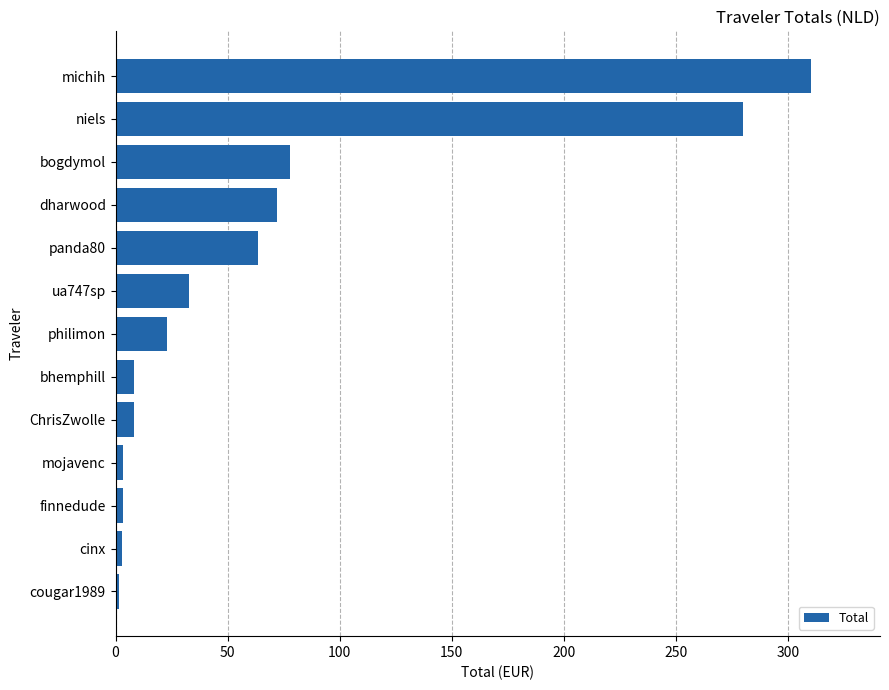

How many values exceed 23?

7